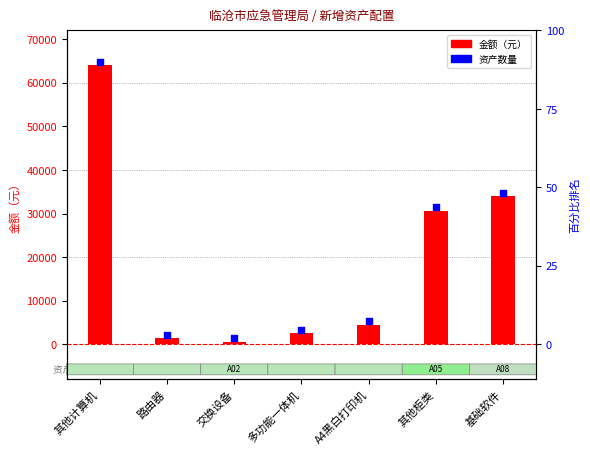

Between 多功能一体机 and 交换设备, which is larger?

多功能一体机